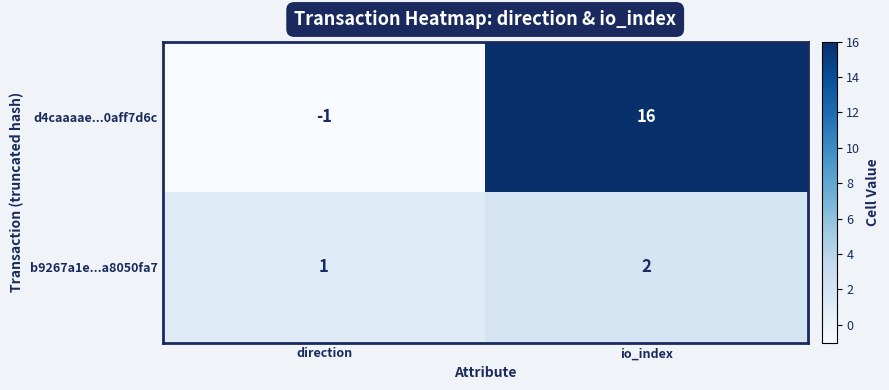

What is the difference between the maximum and minimum values in the d4caaaae...0aff7d6c series?

17